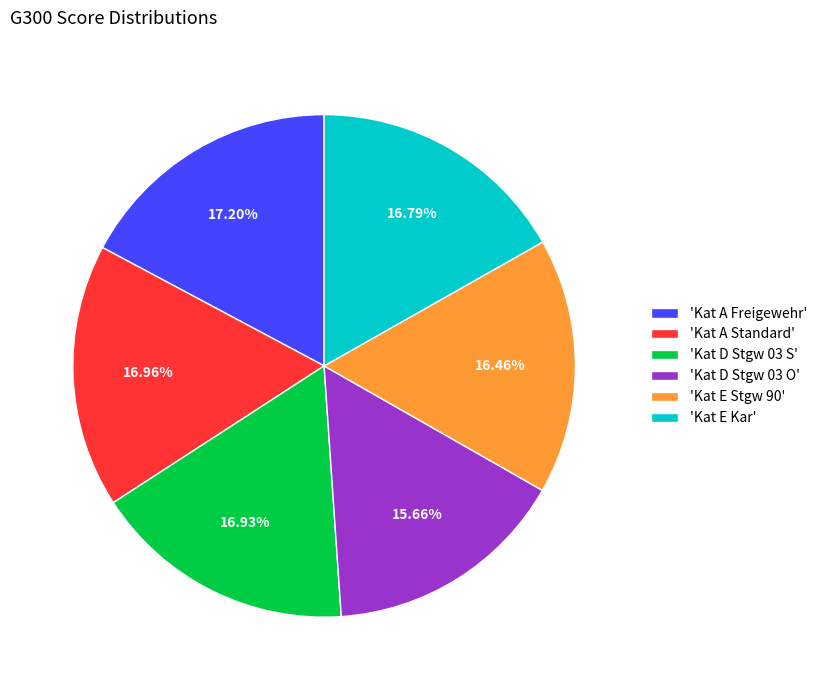

Is 'Kat E Kar' the majority of the pie?

No